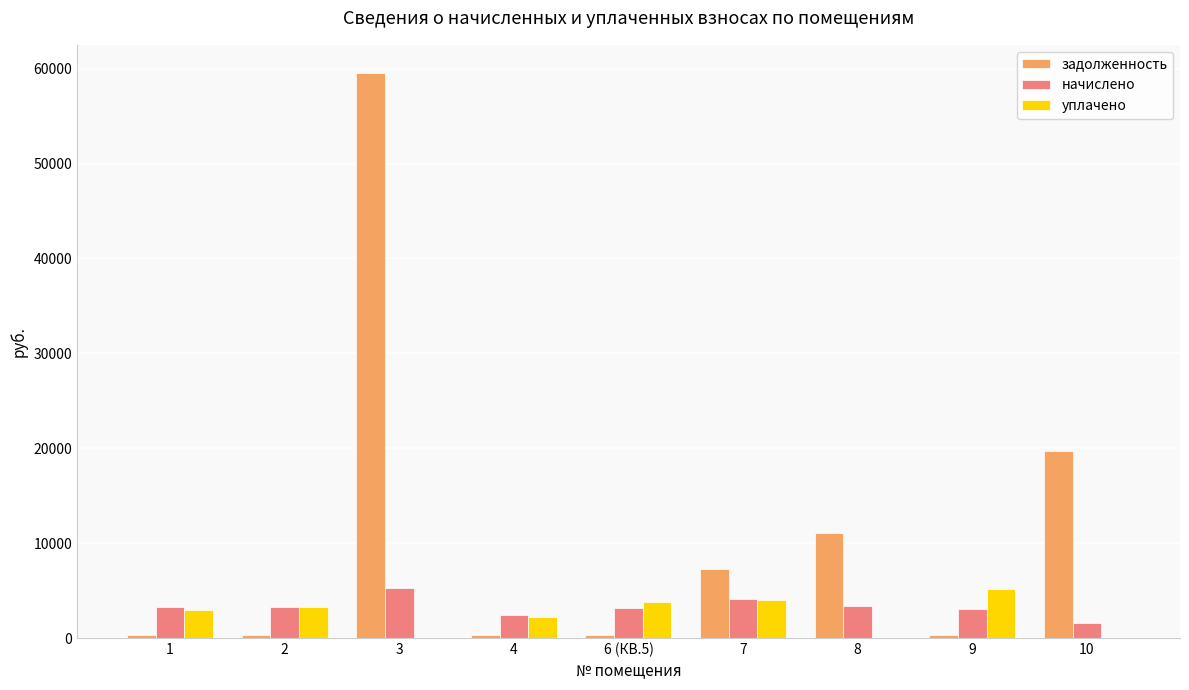

Is the value of начислено at 9 greater than the value of задолженность at 1?

Yes